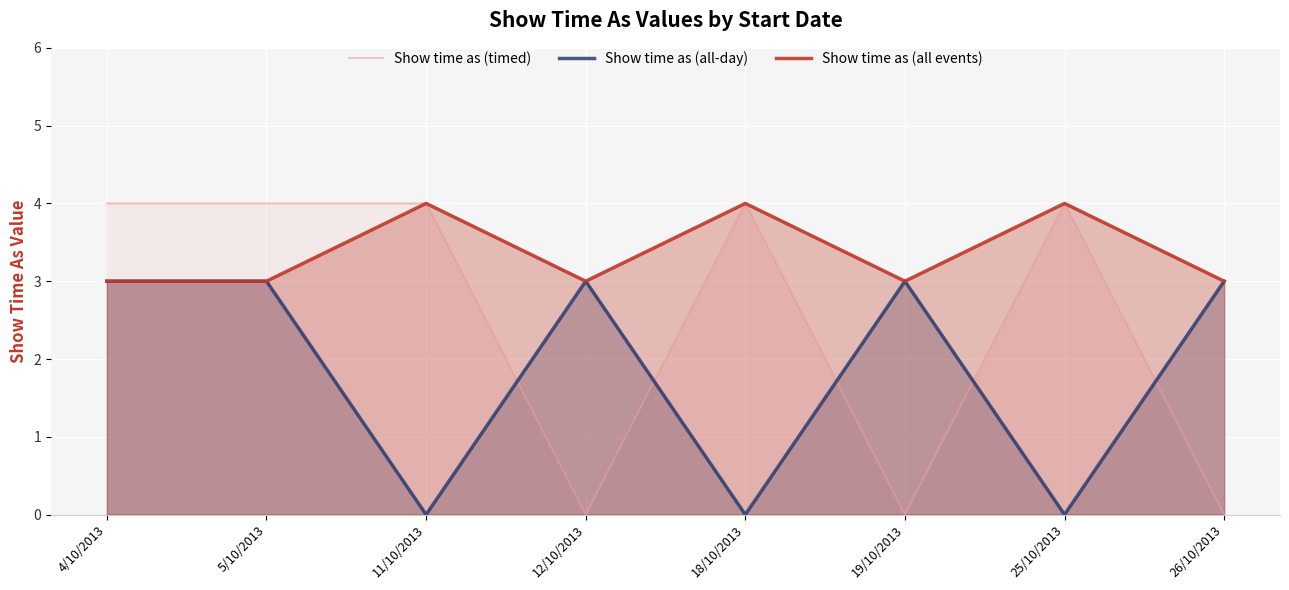

Where is the first local minimum for Show time as (all-day)?

11/10/2013